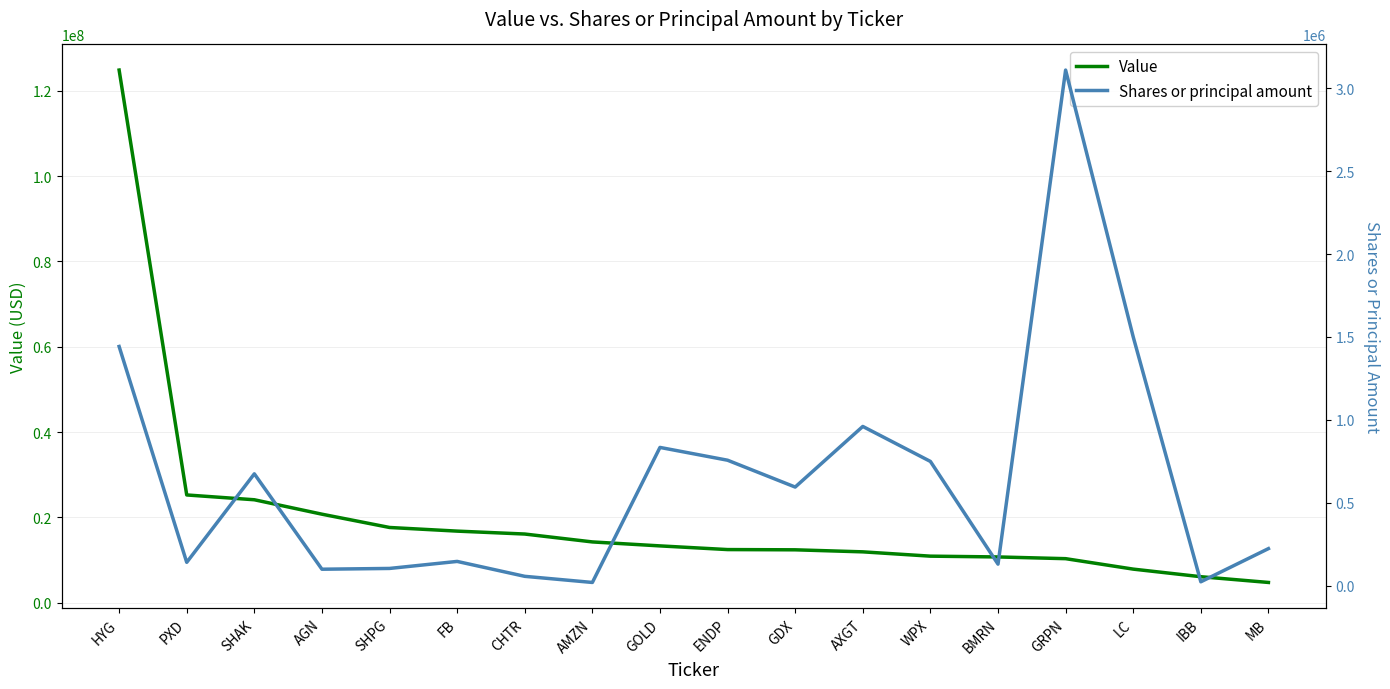

What is the sum of all Value values?

360507000